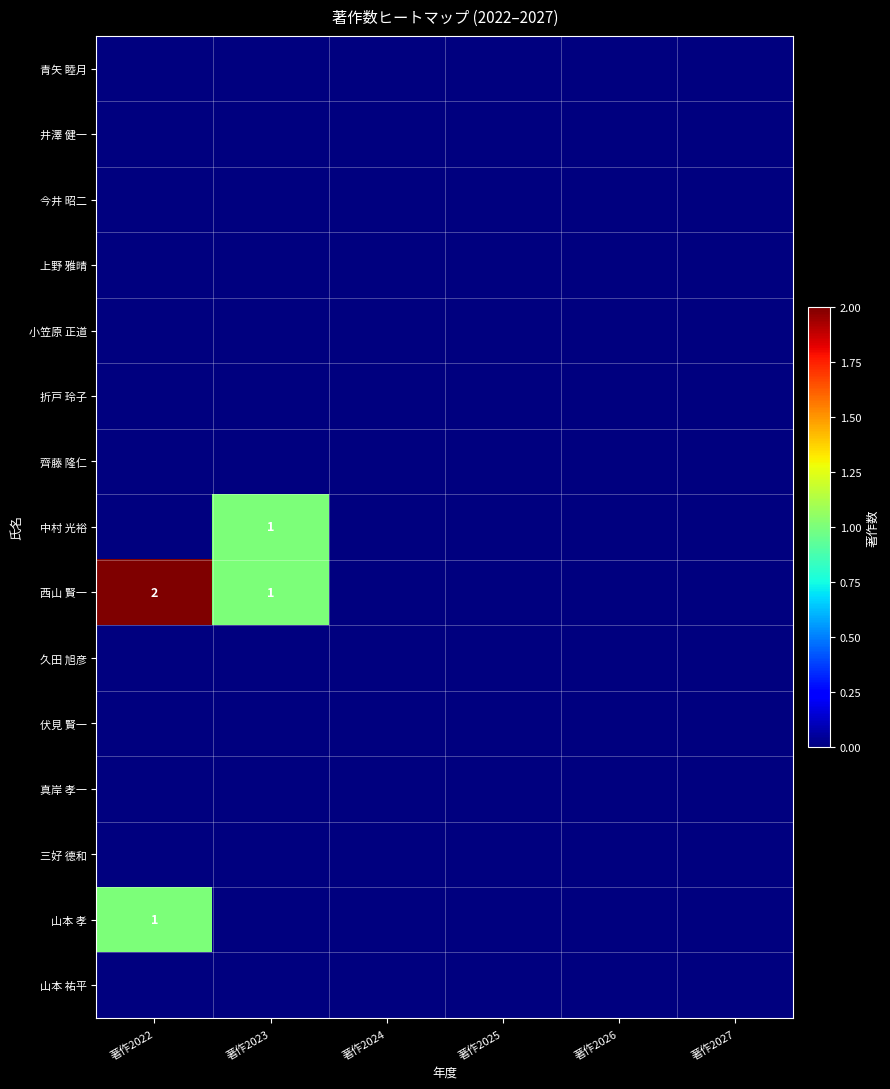

How many distinct data groups are displayed?

15